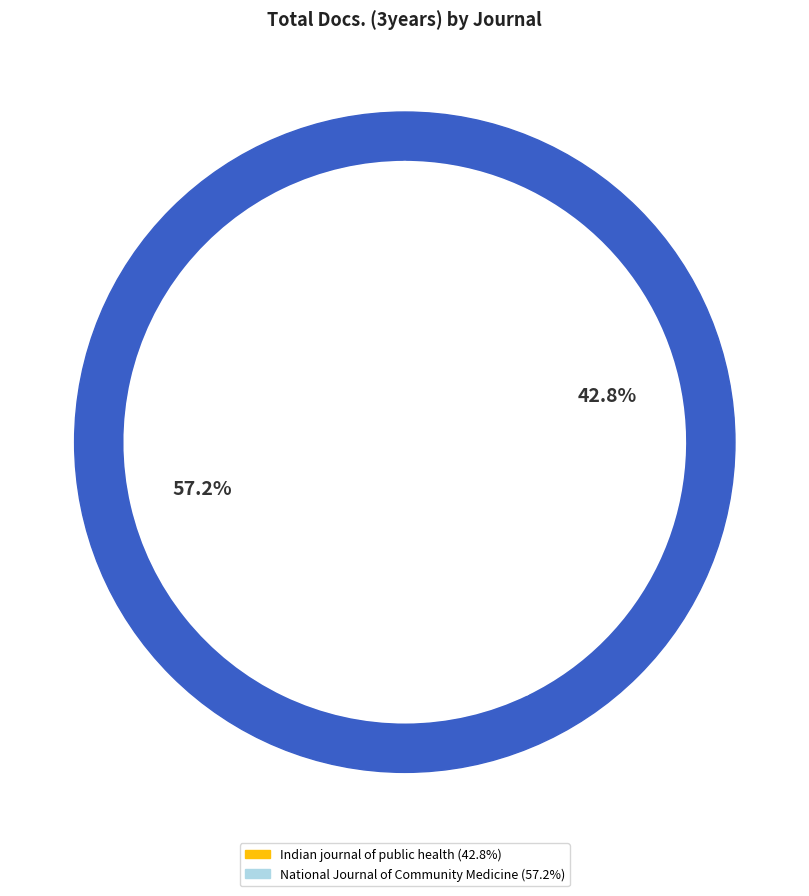

How many segments does this pie chart have?

2